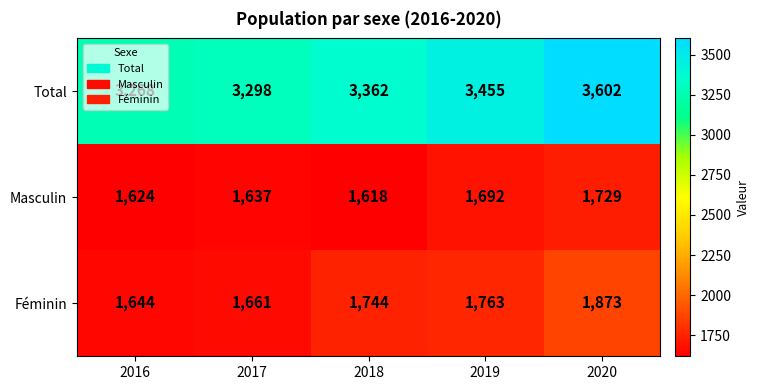

What is the spread (max minus min) of values at 2018?

1744